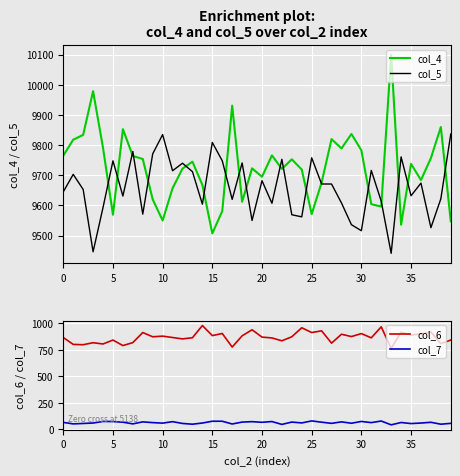

What is the sum of the col_4 values at 14 and 34?

19204